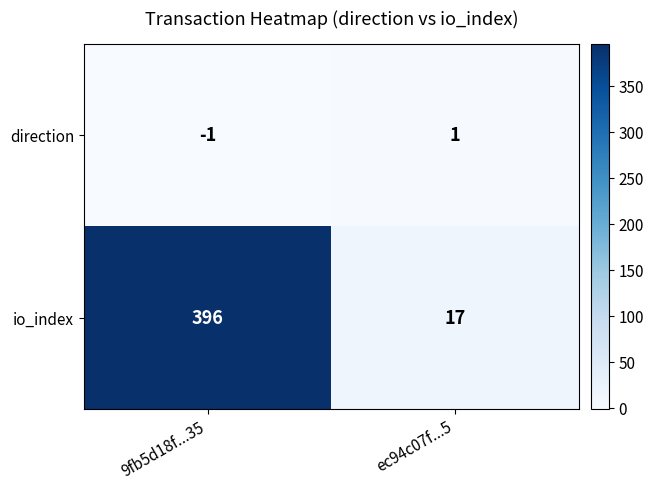

At 9fb5d18f...35, list the series in order from smallest to largest.

direction, io_index